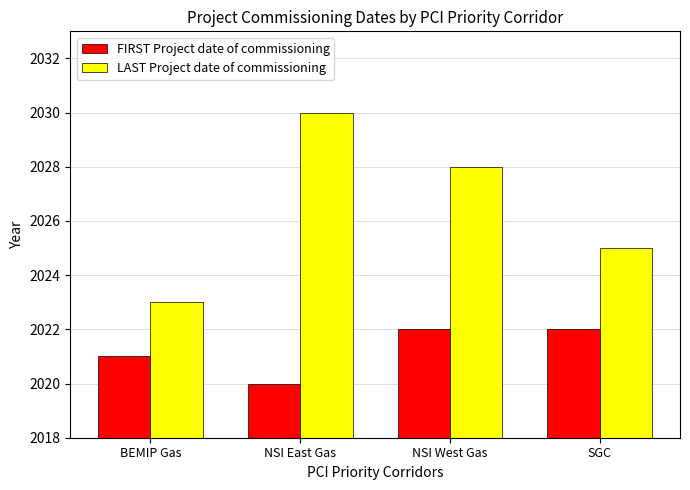

What is the sum of all LAST Project date of commissioning values?

8106